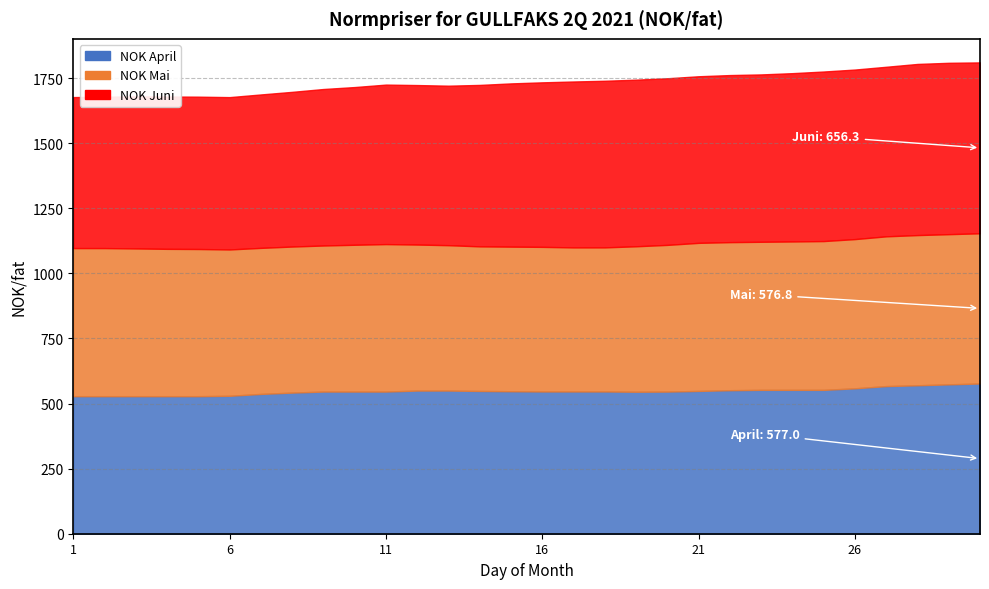

In NOK Juni, how many points are lower than both neighbors (excluding endpoints)?

1